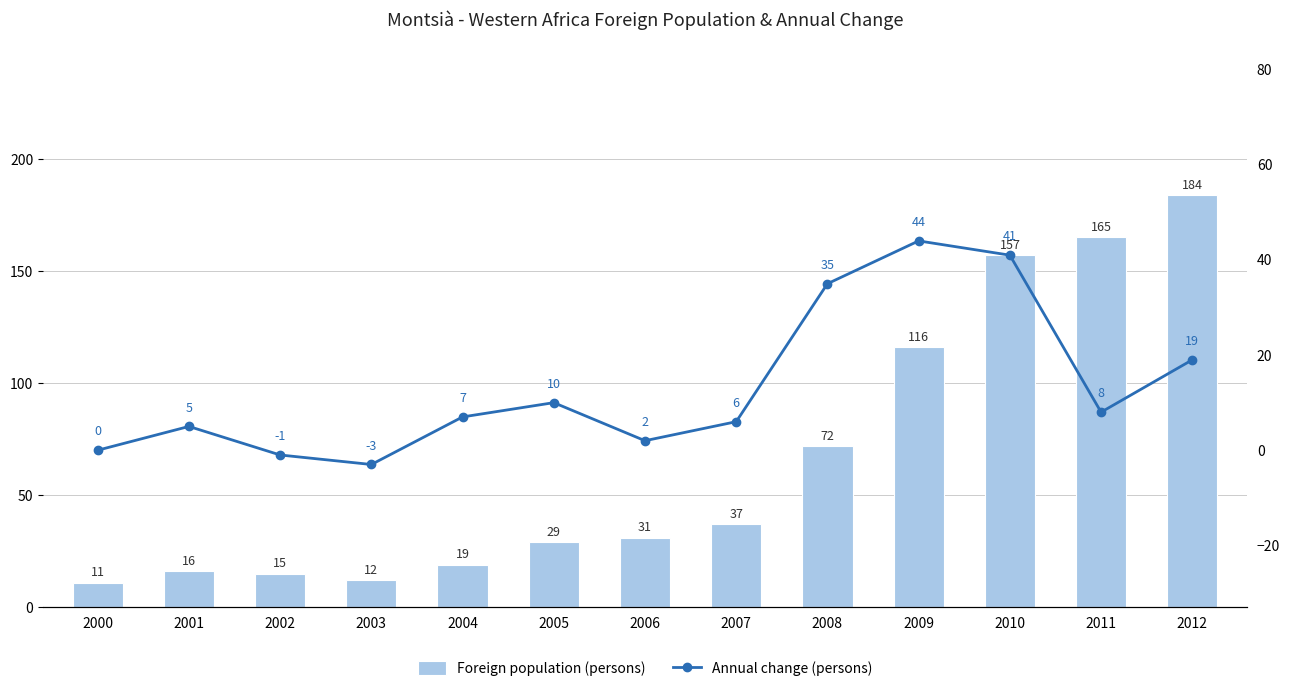

At which label is Annual change (persons) closest to 20?

2012